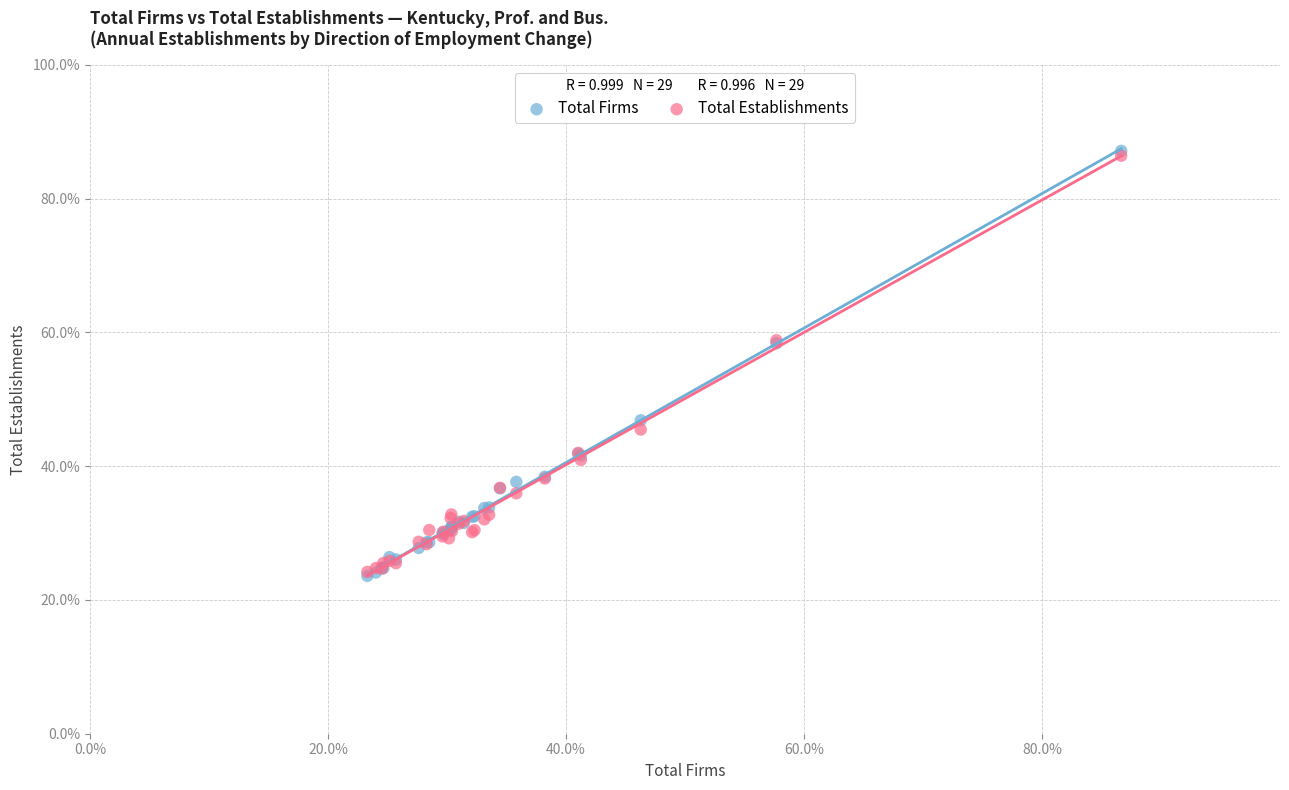

Which series has the widest spread of Y values?

Total Firms